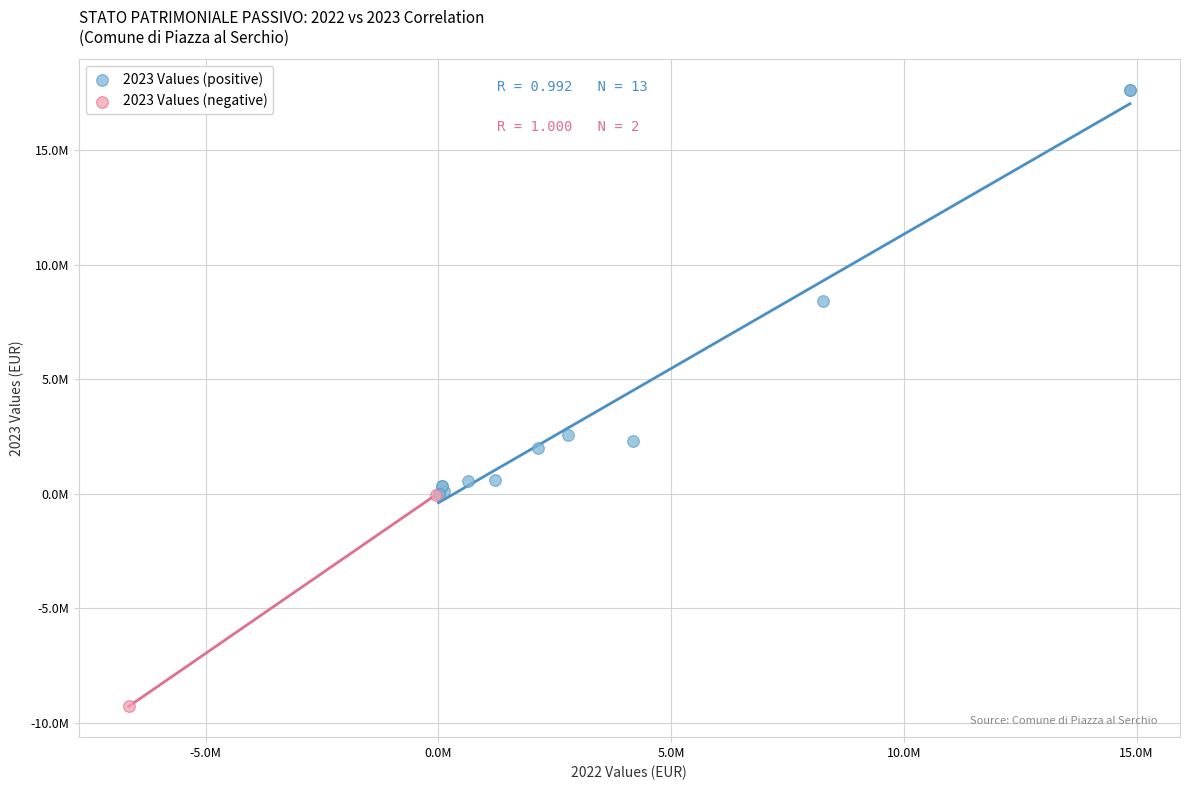

What are all the series names shown in the legend?

2023 Values (positive), 2023 Values (negative)